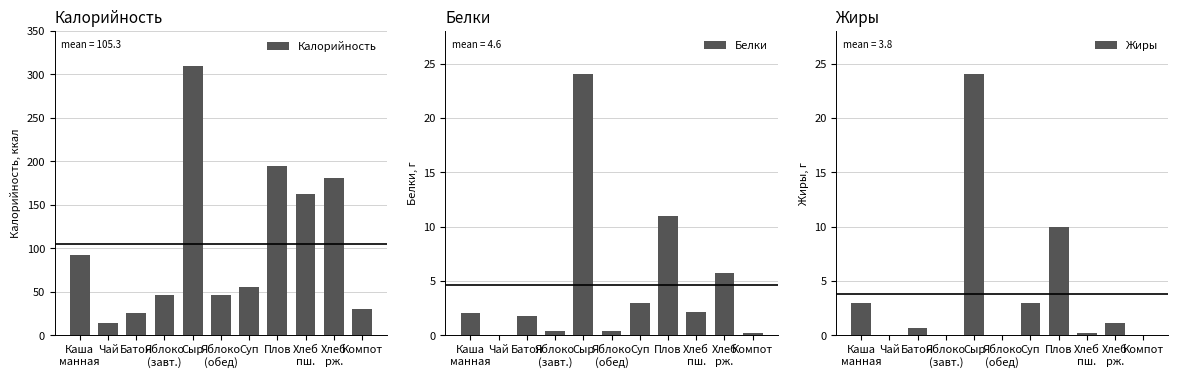

Rank the series at Компот from highest to lowest value.

Калорийность, Белки, Жиры